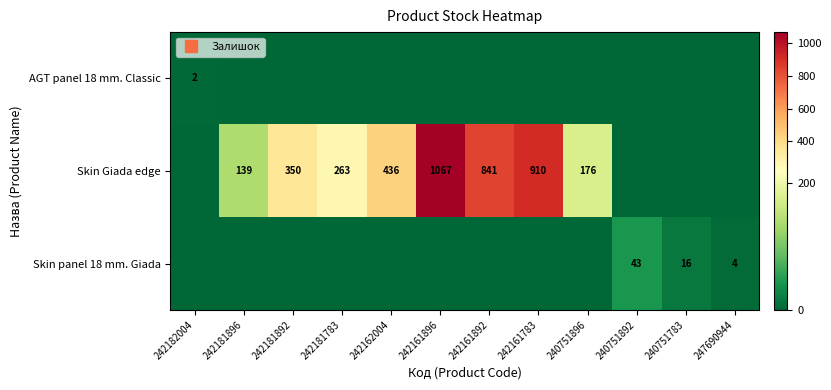

How many data points in Skin Giada edge are above 263?

5